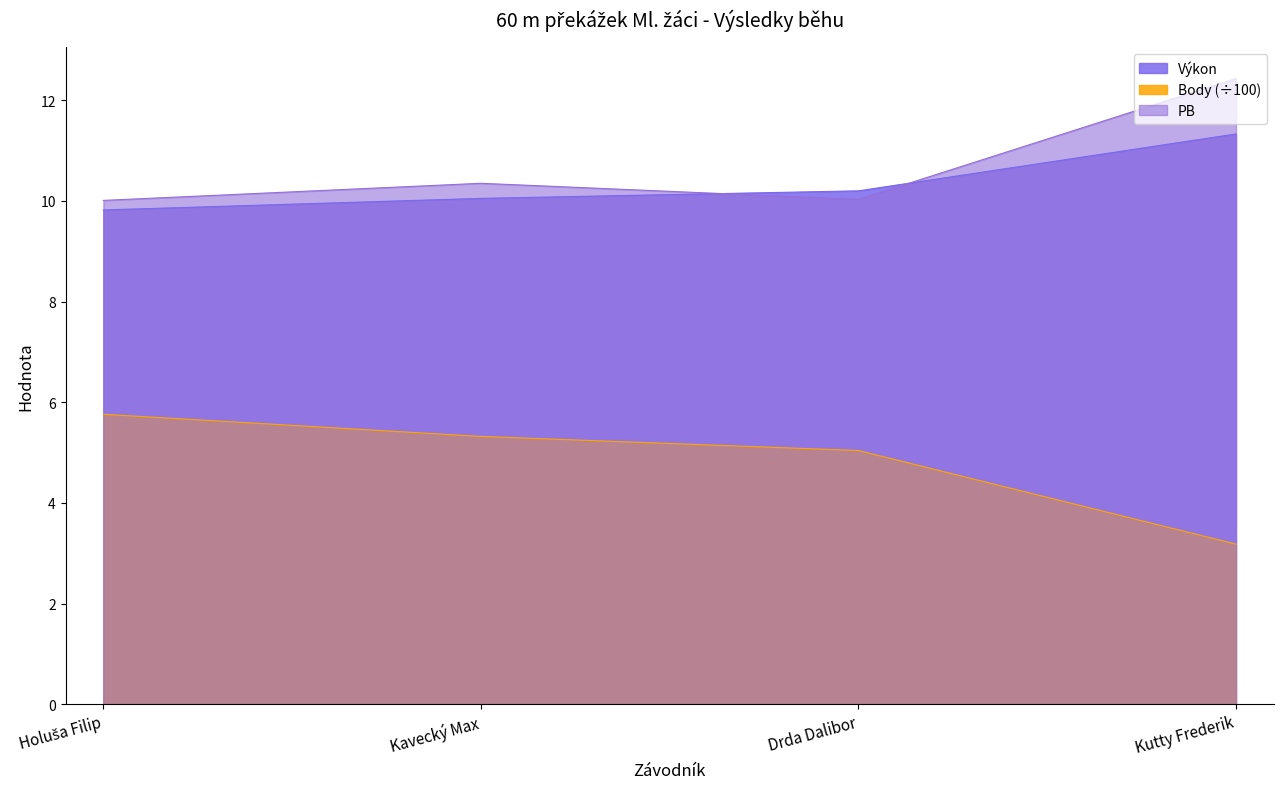

How many interior local valleys does the PB series have?

1